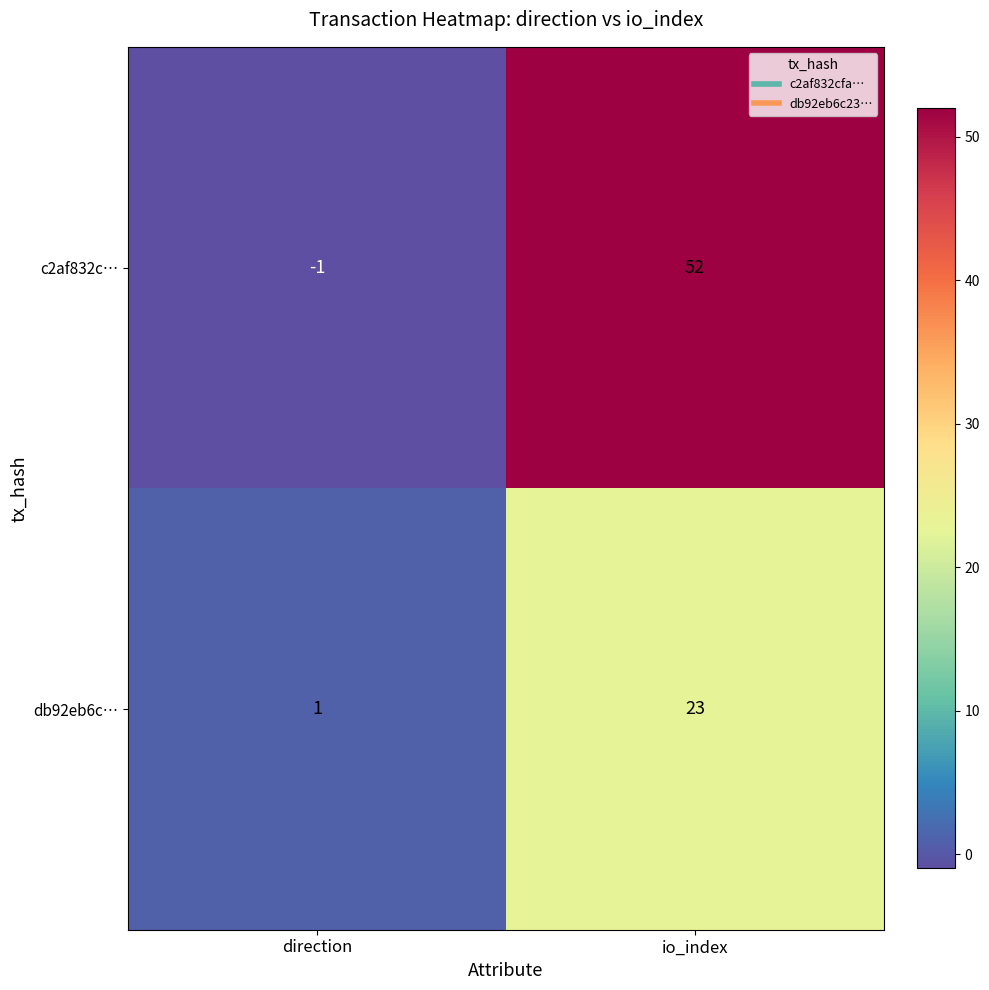

What is the difference between the highest and lowest values at io_index?

29